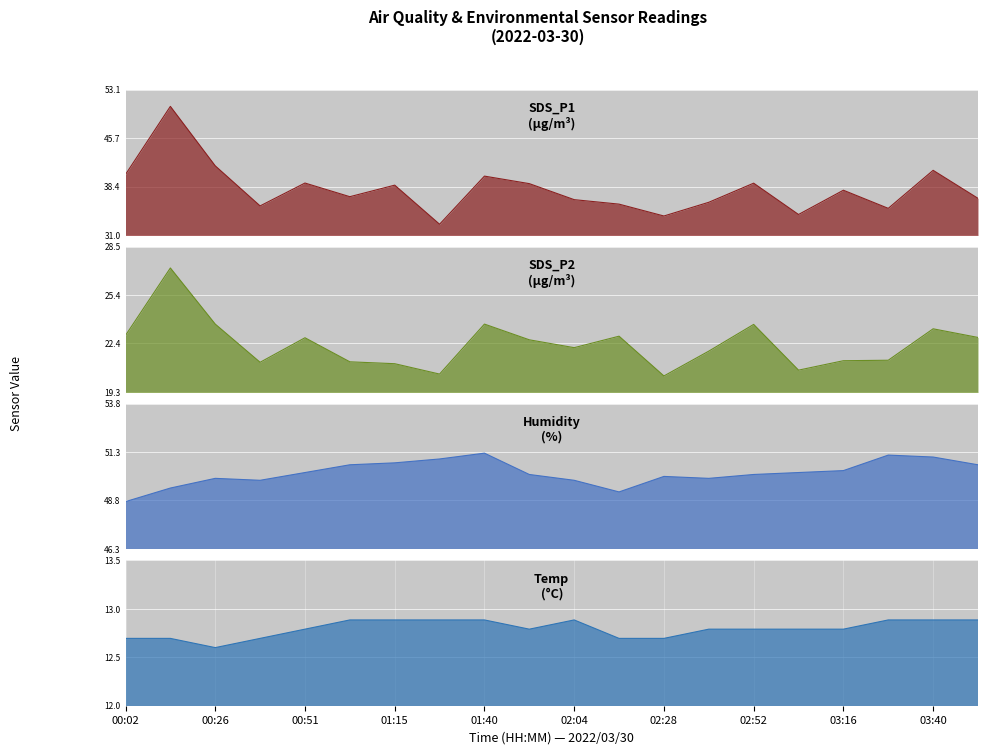

What is the approximate value of SDS_P1 at 02:16?

35.7